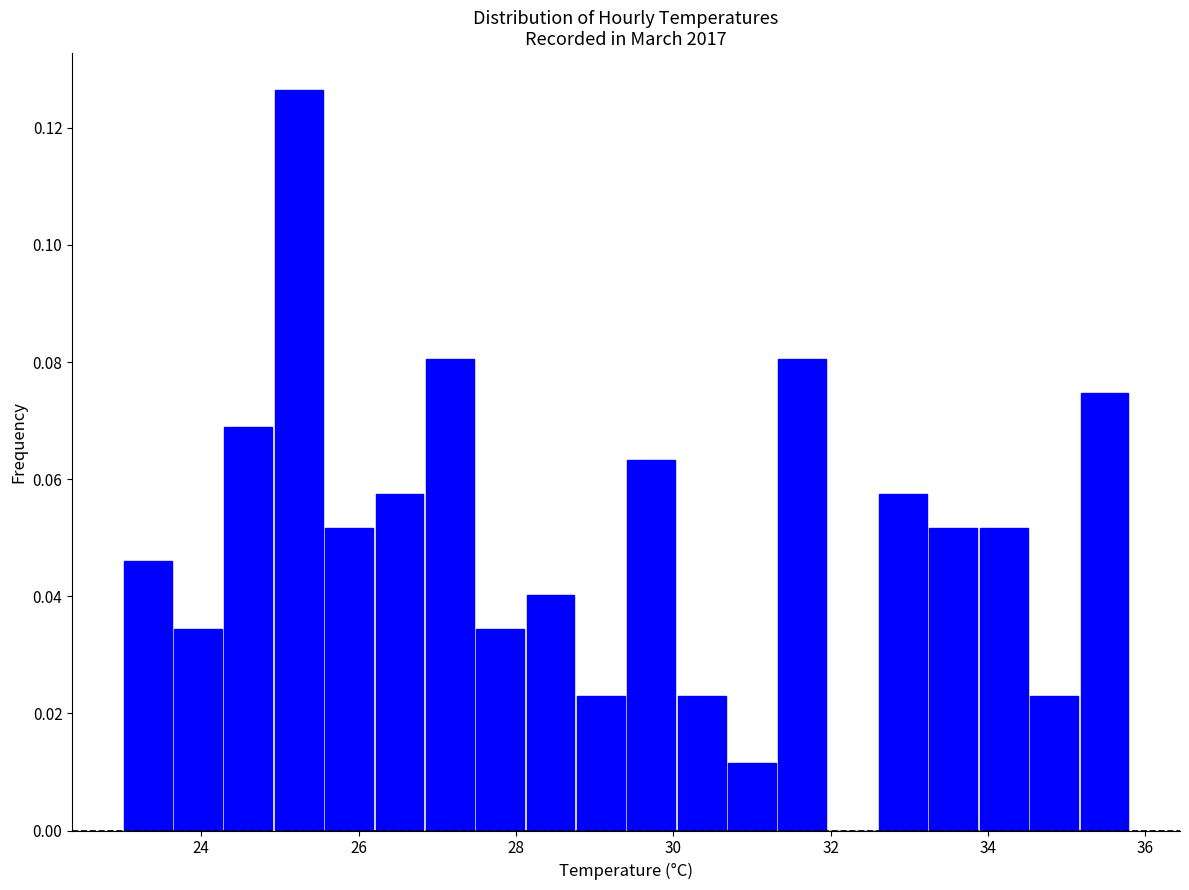

Read against the x-axis, roughly where is the centre of the tallest bar?

25.2